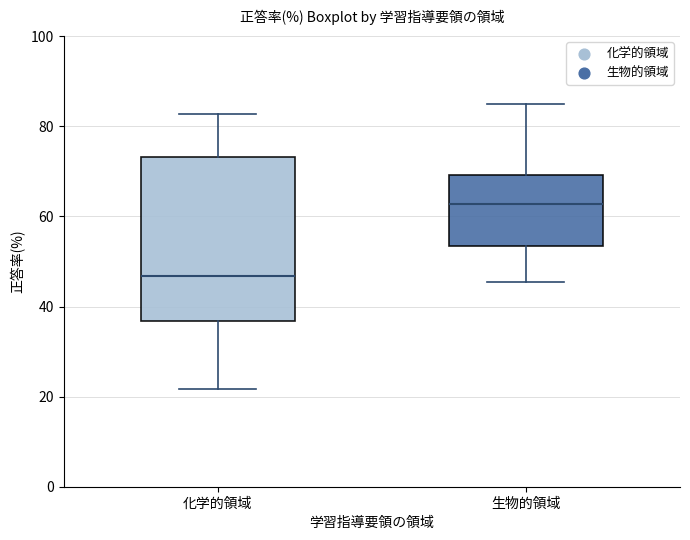

Reading left to right, read every box against the y-axis: the position of its median line, the range the box covers, and the ends of its whiskers. The values are not printed on the chart, so give them approximately, as read against the axis.

化学的領域: median 46, box 36 to 74, whiskers 22 to 82
生物的領域: median 62, box 54 to 70, whiskers 46 to 84